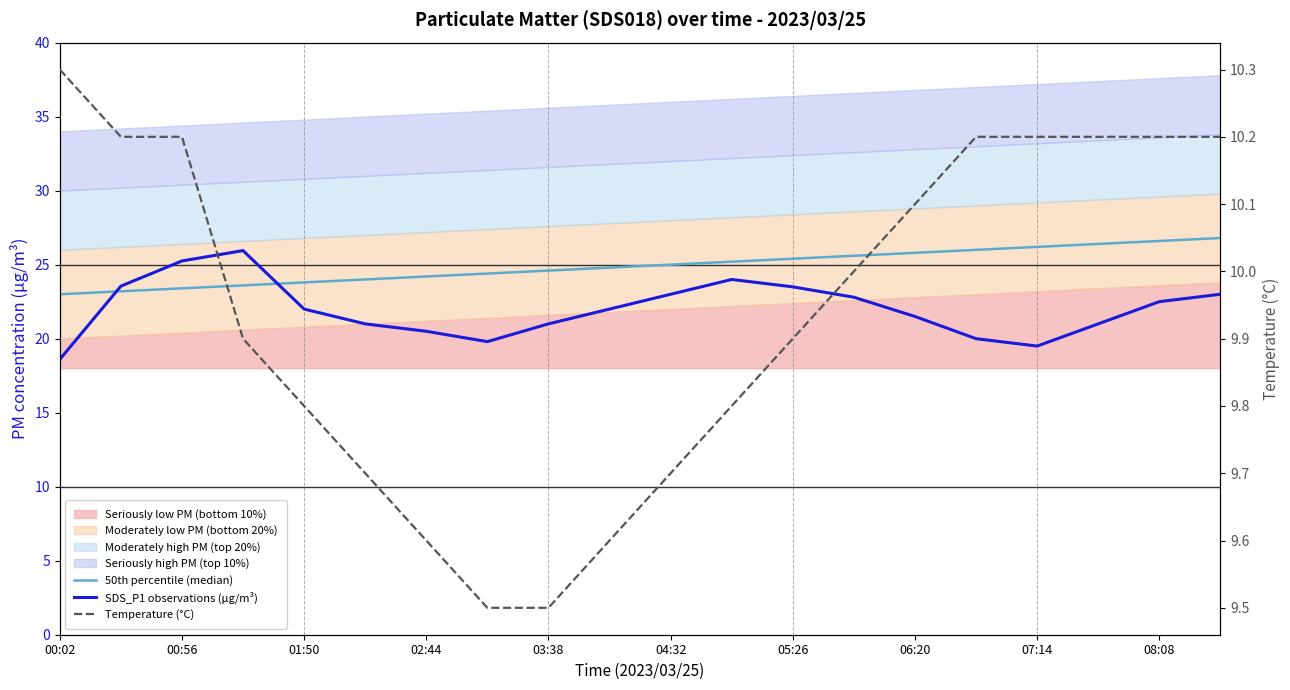

Is this an area chart (filled region under the line)?

No